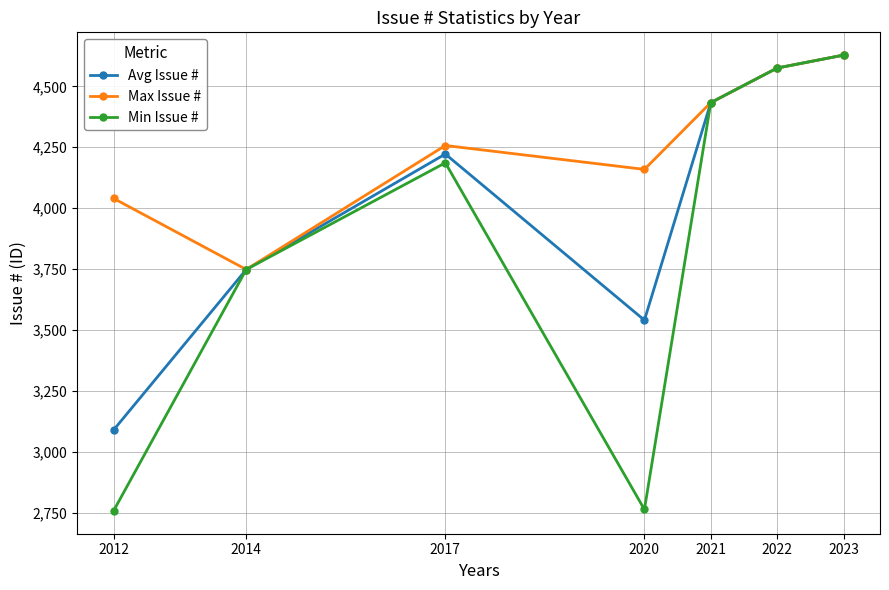

How many values in the Max Issue # series are below 4257?

3